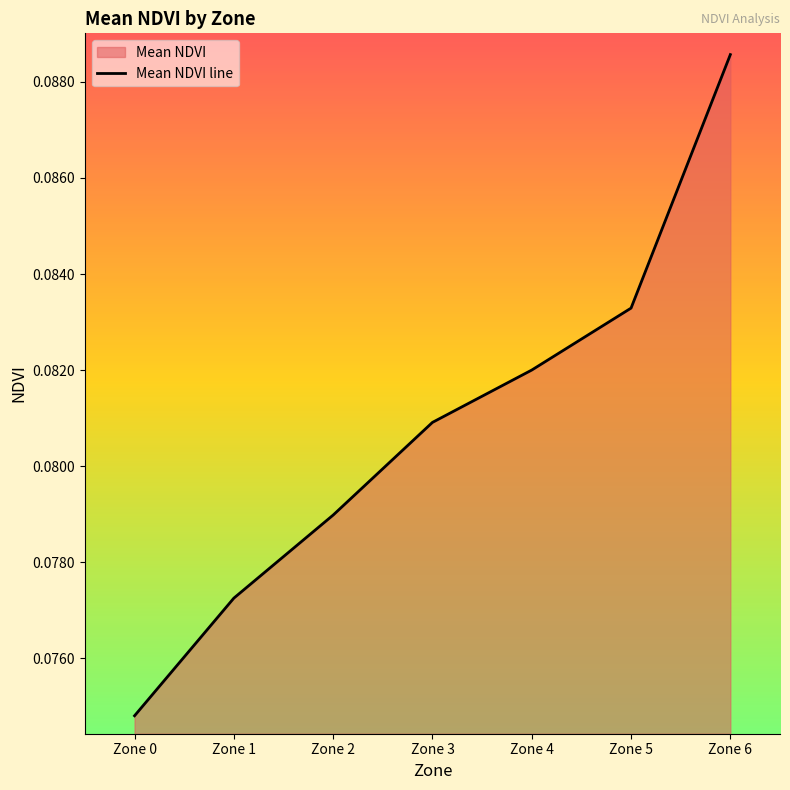

The value at Zone 6 is 0.1. True or false?

True